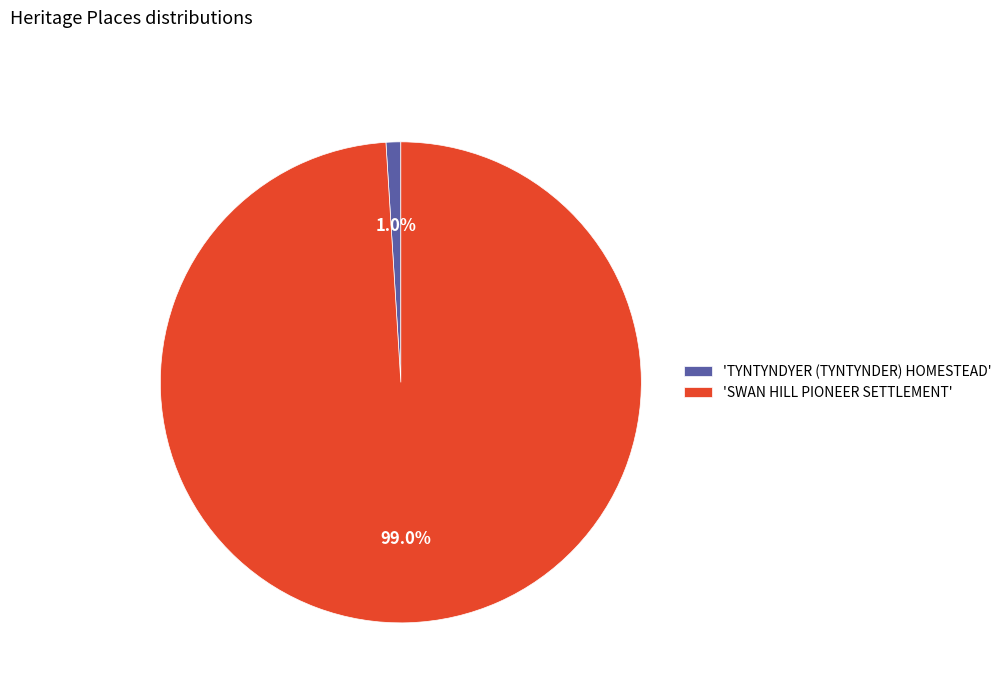

What percentage is NOT represented by 'SWAN HILL PIONEER SETTLEMENT'?

1.0%